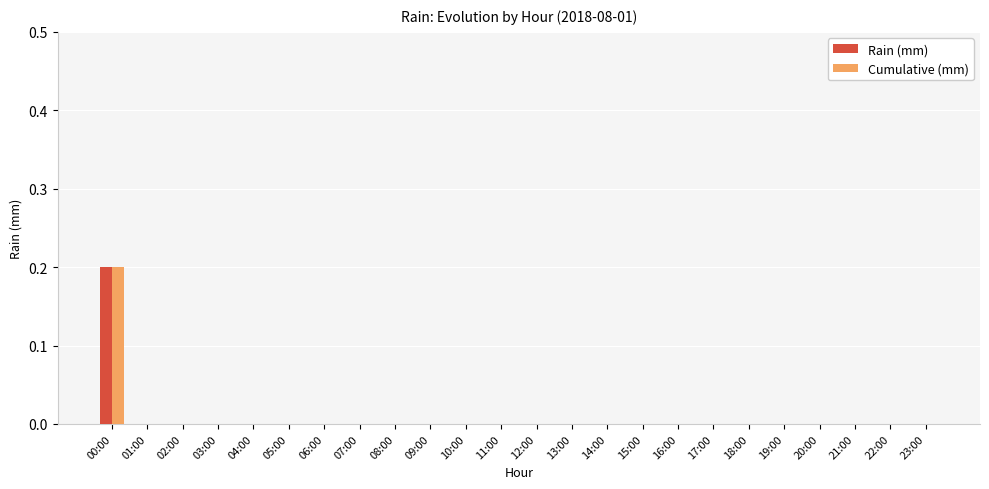

Reading left to right, transcribe all the data shown in this chart.

Rain (mm): 00:00=0.2	01:00=0.0	02:00=0.0	03:00=0.0	04:00=0.0	05:00=0.0	06:00=0.0	07:00=0.0	08:00=0.0	09:00=0.0	10:00=0.0	11:00=0.0	12:00=0.0	13:00=0.0	14:00=0.0	15:00=0.0	16:00=0.0	17:00=0.0	18:00=0.0	19:00=0.0	20:00=0.0	21:00=0.0	22:00=0.0	23:00=0.0
Cumulative (mm): 00:00=0.2	01:00=0.0	02:00=0.0	03:00=0.0	04:00=0.0	05:00=0.0	06:00=0.0	07:00=0.0	08:00=0.0	09:00=0.0	10:00=0.0	11:00=0.0	12:00=0.0	13:00=0.0	14:00=0.0	15:00=0.0	16:00=0.0	17:00=0.0	18:00=0.0	19:00=0.0	20:00=0.0	21:00=0.0	22:00=0.0	23:00=0.0